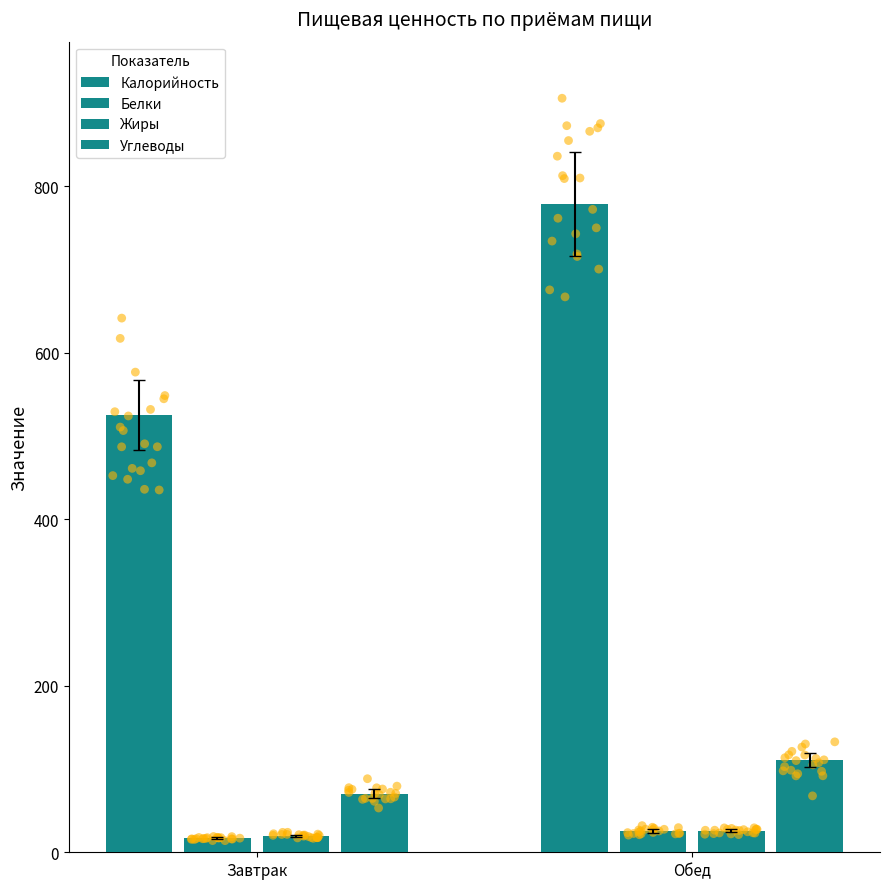

Which series contains the lowest Y value?

Белки